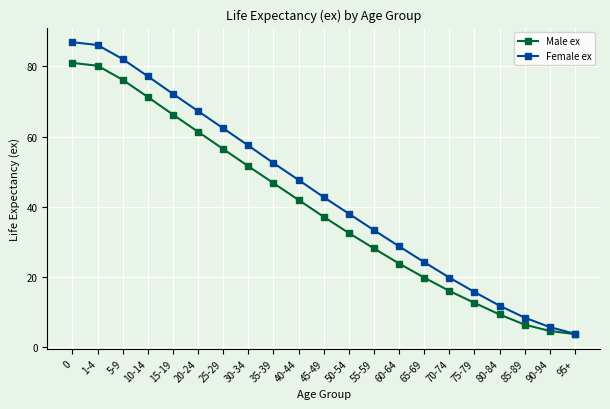

What is the label of the 16th point from the left?

70-74